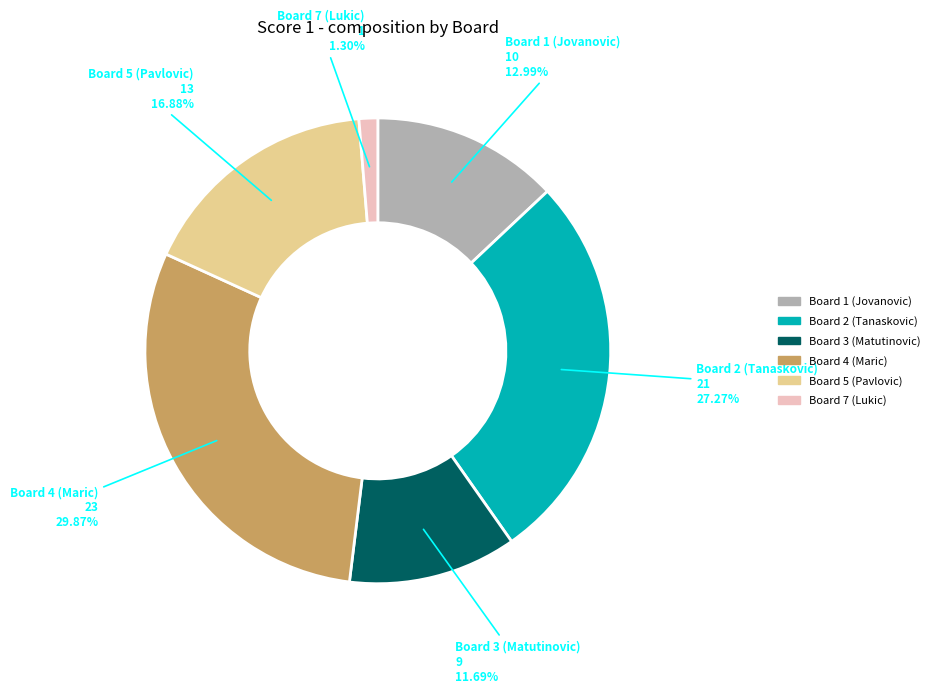

Is there a majority slice in this chart?

No